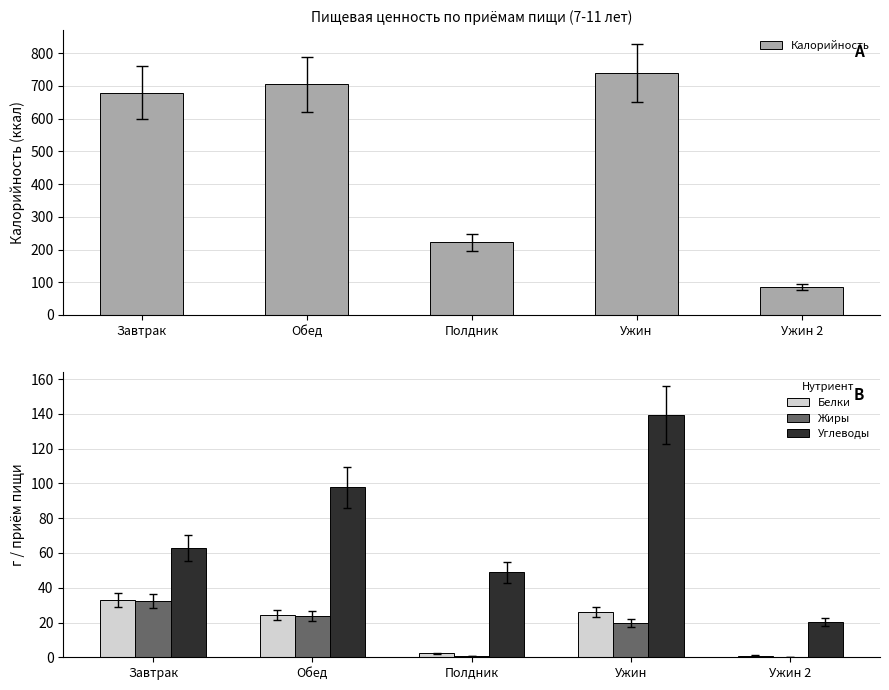

Which series has the largest range (max minus min)?

Калорийность